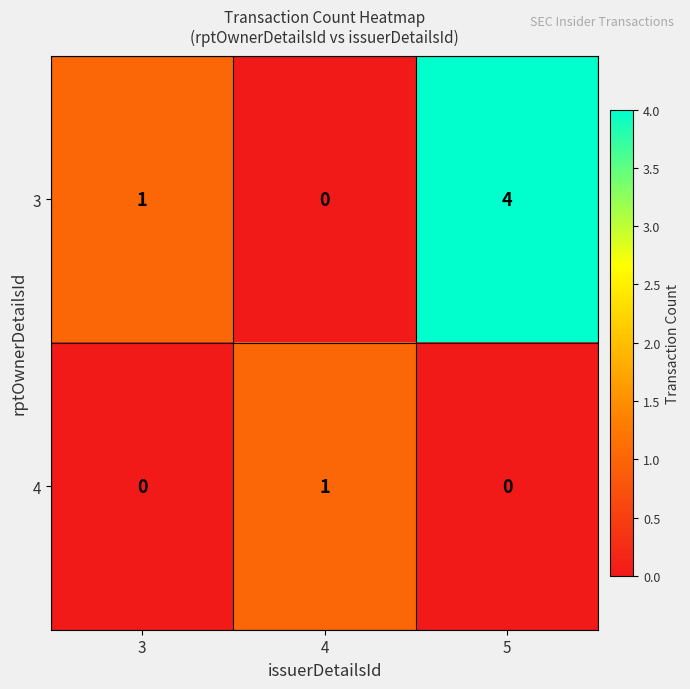

Rank the series at 3 from highest to lowest value.

3, 4